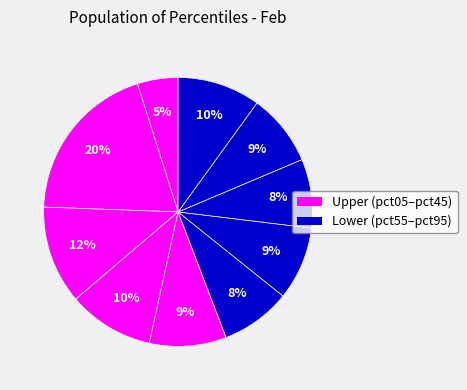

Count the number of slices in the pie.

10